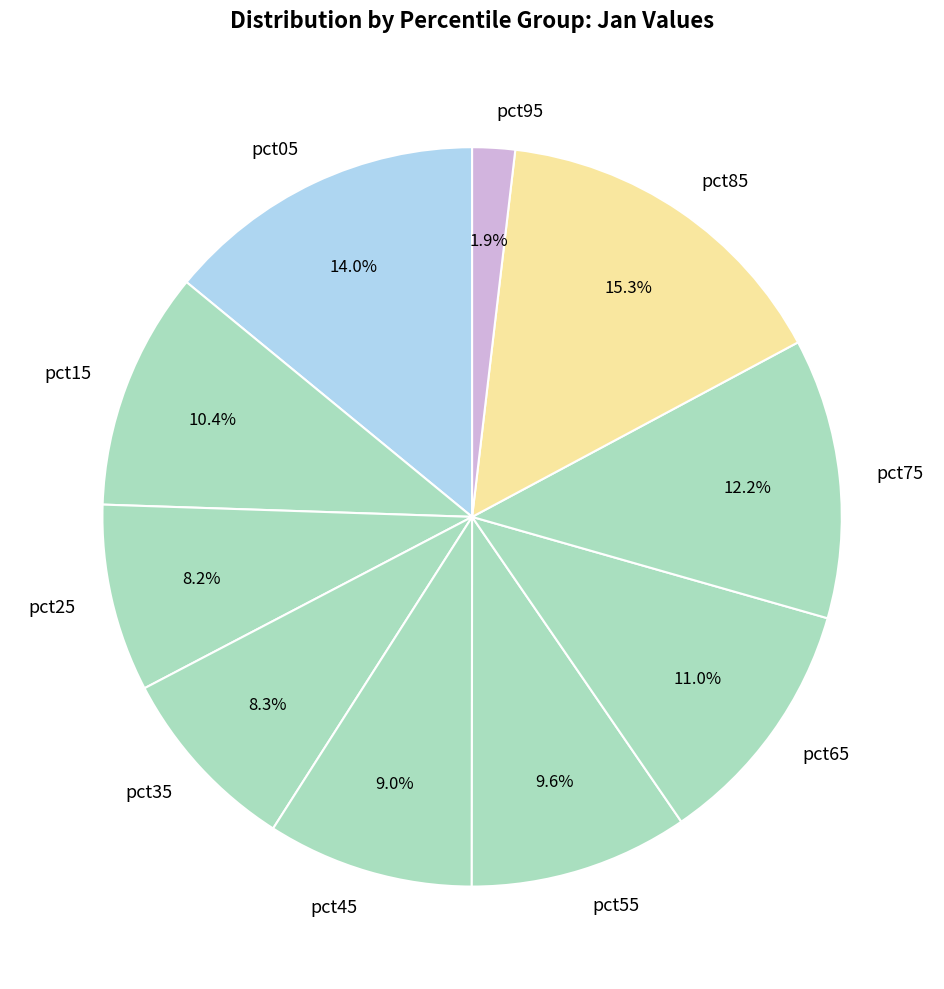

What percentage is the pct05 slice, to the nearest percent?

14%